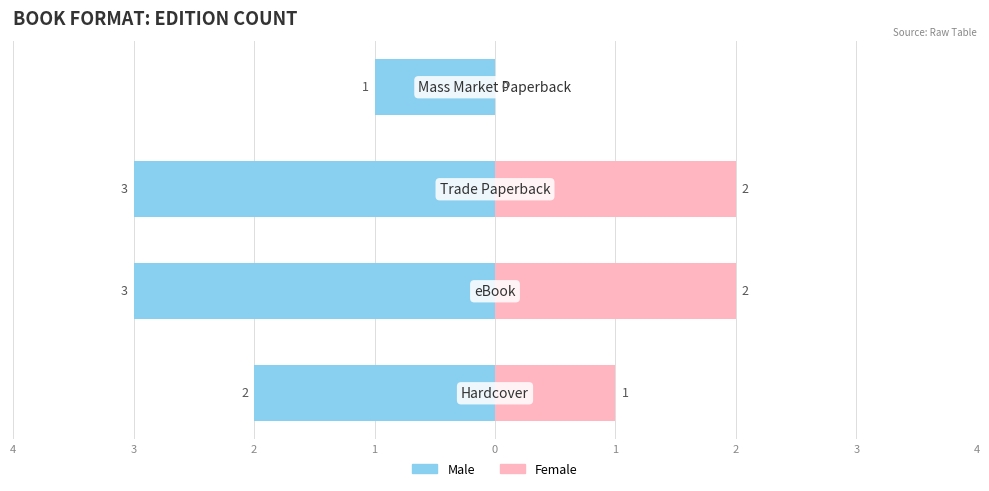

True or false: Male has a value of 0 at 4.

False